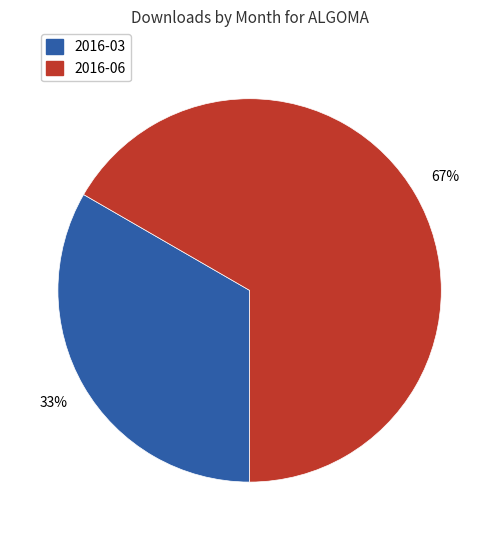

Count the number of slices in the pie.

2